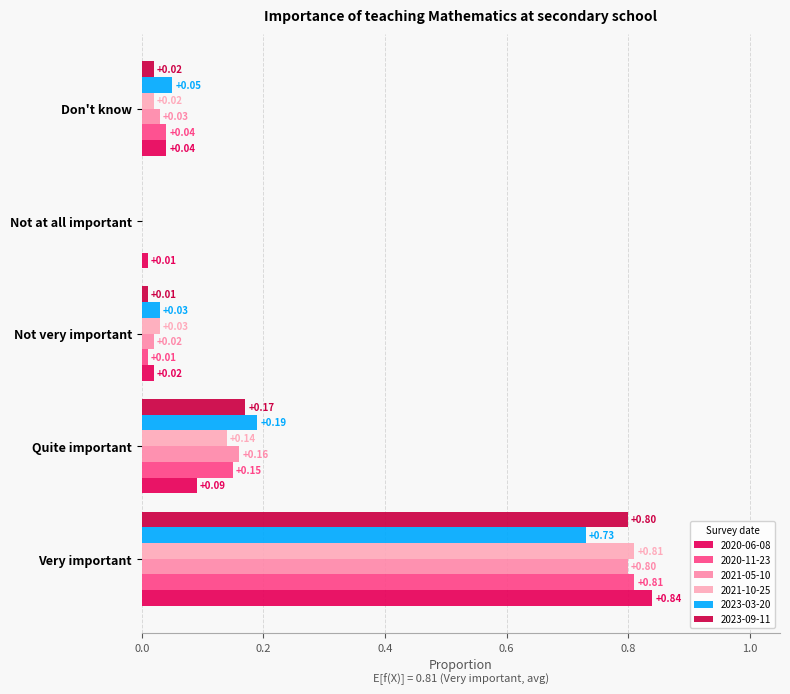

How many data points does each series have?

5